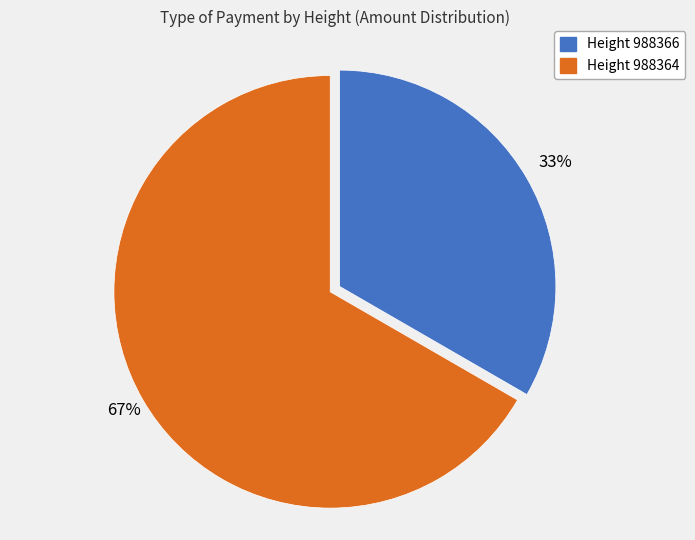

To the nearest percent, what is the average slice percentage?

50%